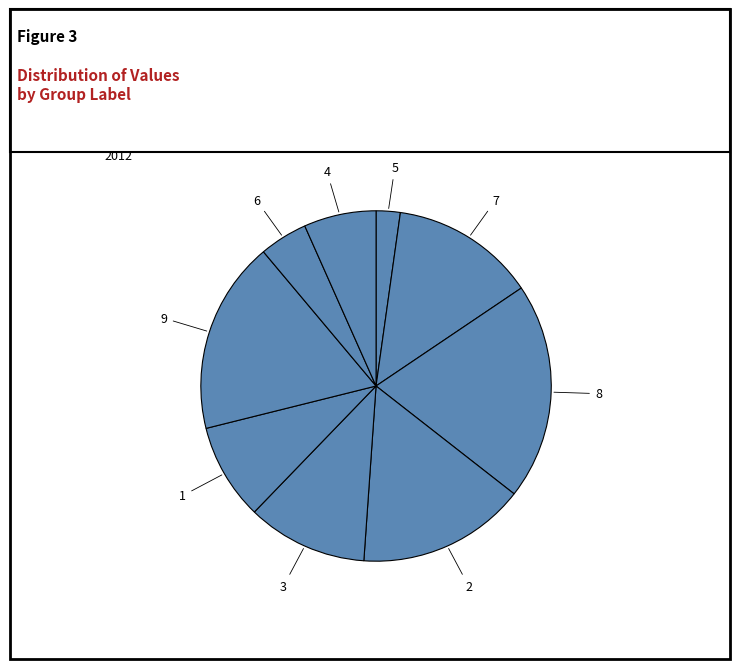

How many slices are in this pie chart?

9